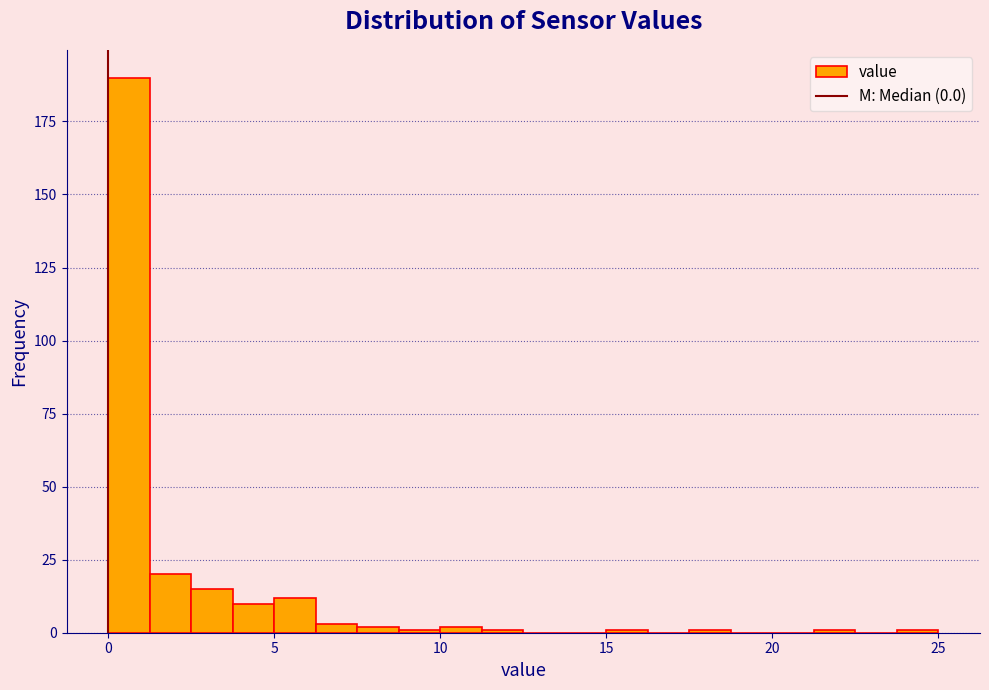

Around what value on the x-axis is the tallest bar? Give the approximate position of its centre, as read against the axis.

0.5